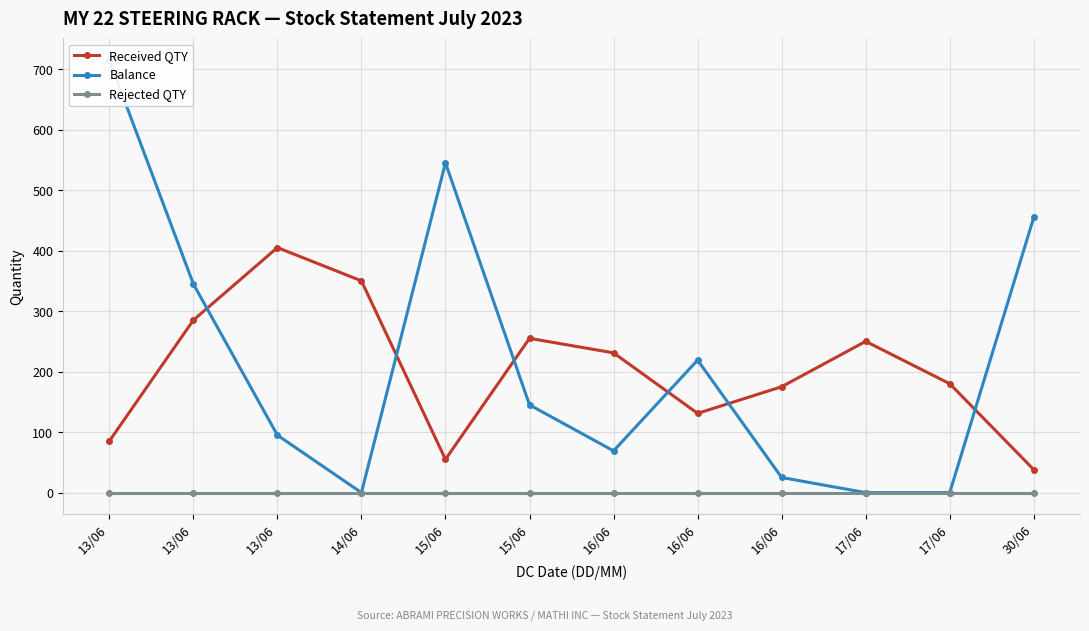

At how many categories does at least one series exceed 659?

1